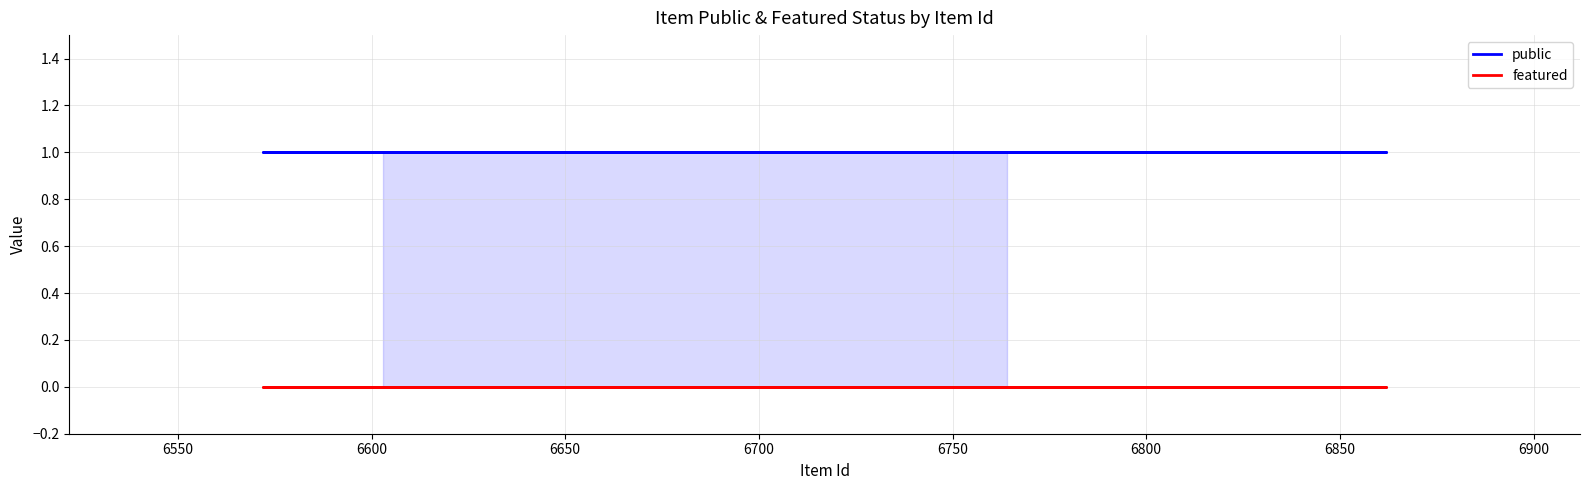

Which series has the widest spread of values?

public